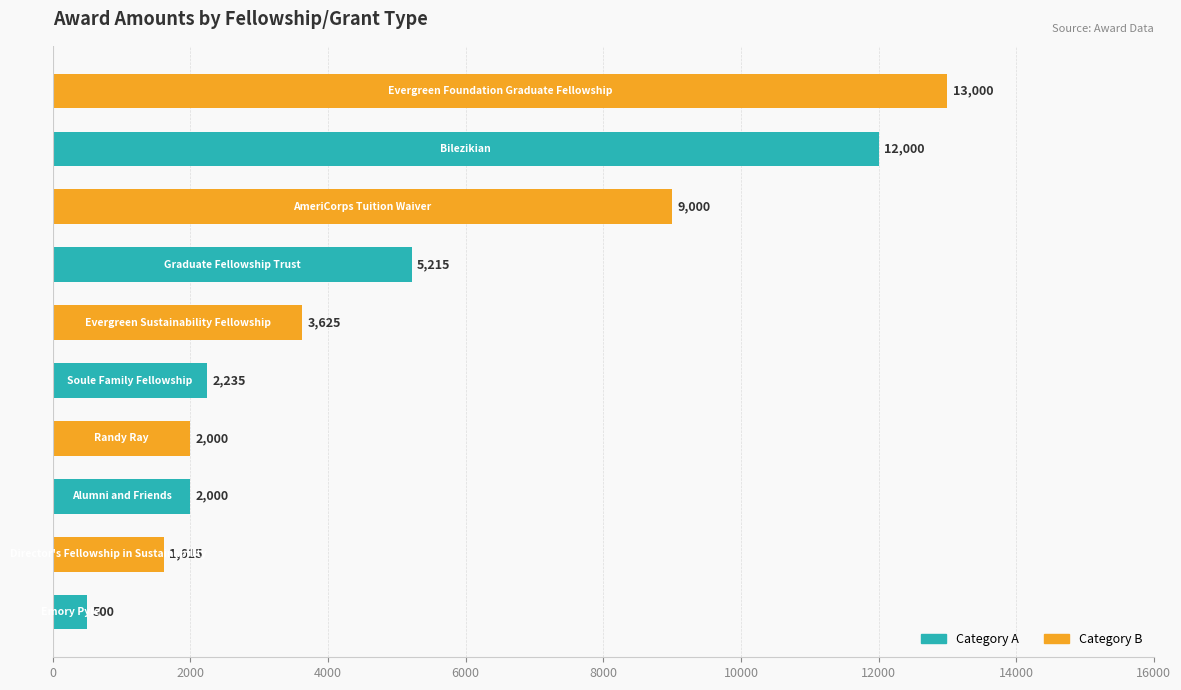

What is the difference between the second highest and minimum values?

11500